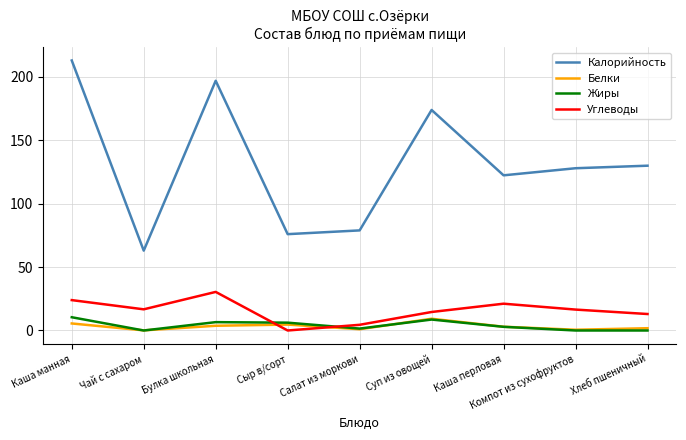

What is the total value across all series at Суп из овощей?

206.5